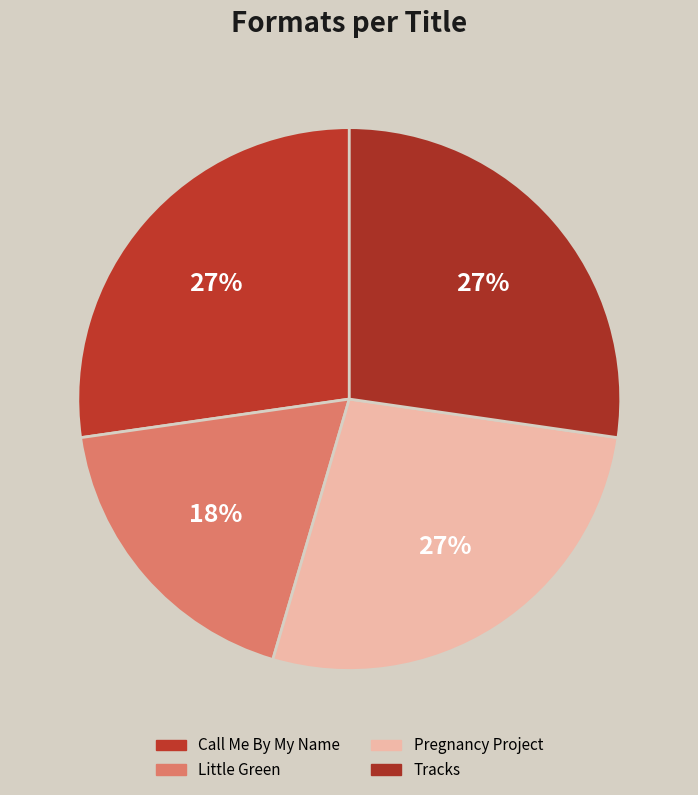

Rank the categories by value from lowest to highest.

Little Green, Call Me By My Name, Pregnancy Project, Tracks